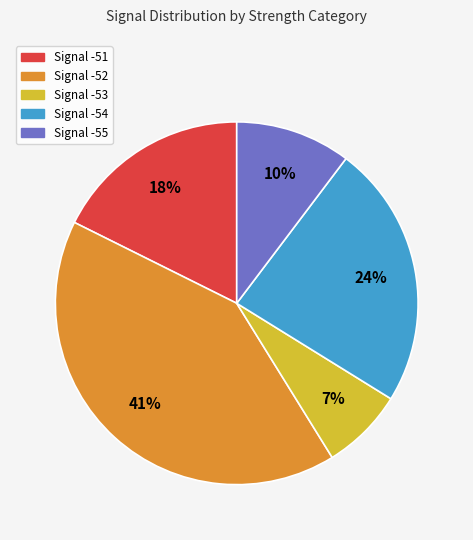

How many segments does this pie chart have?

5